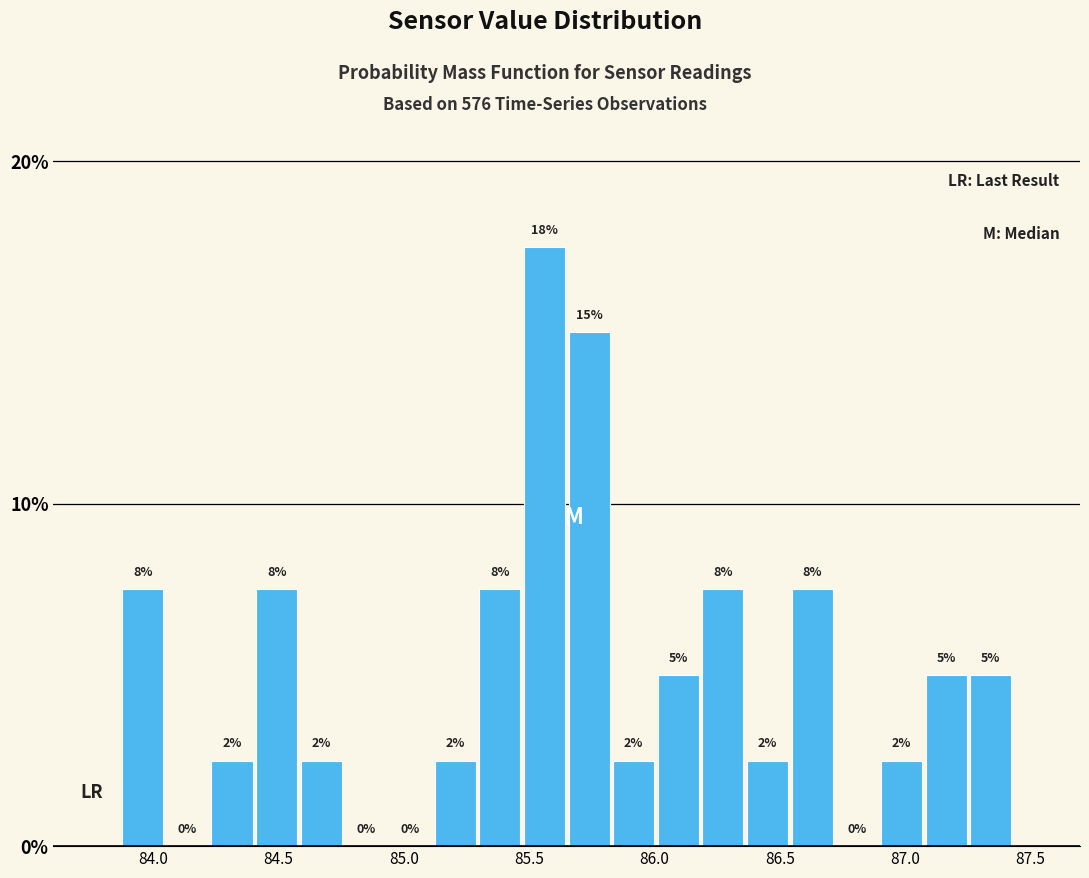

Around what value on the x-axis is the tallest bar? Give the approximate position of its centre, as read against the axis.

85.55